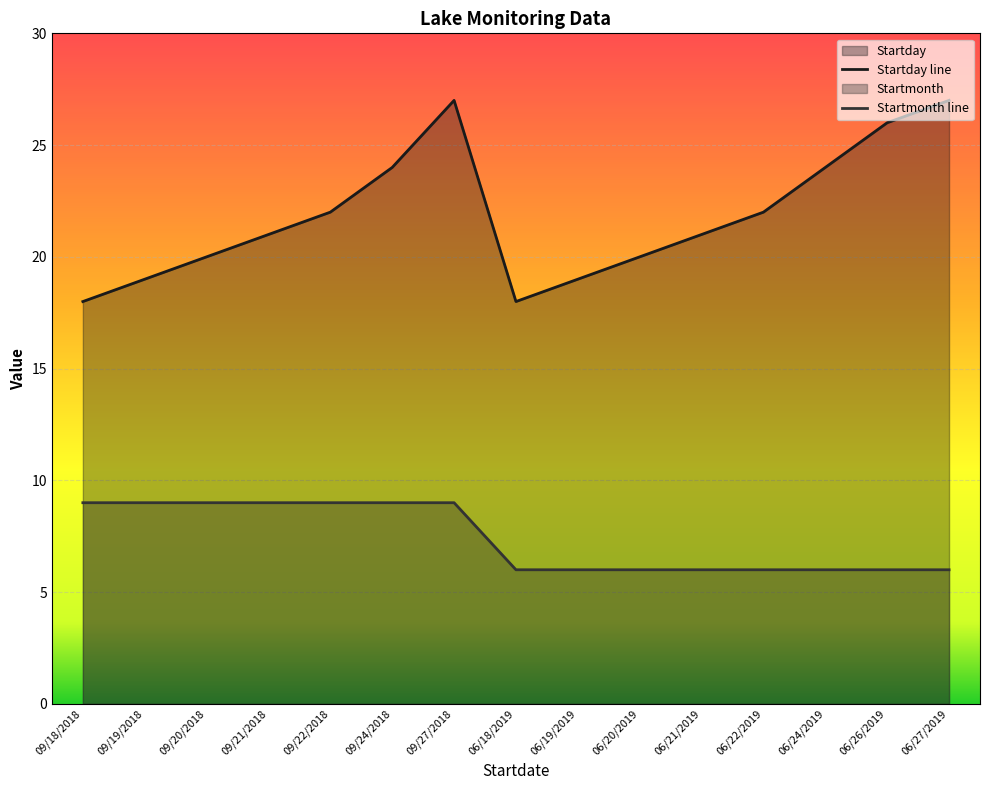

What is the label of the 13th point from the left?

06/24/2019